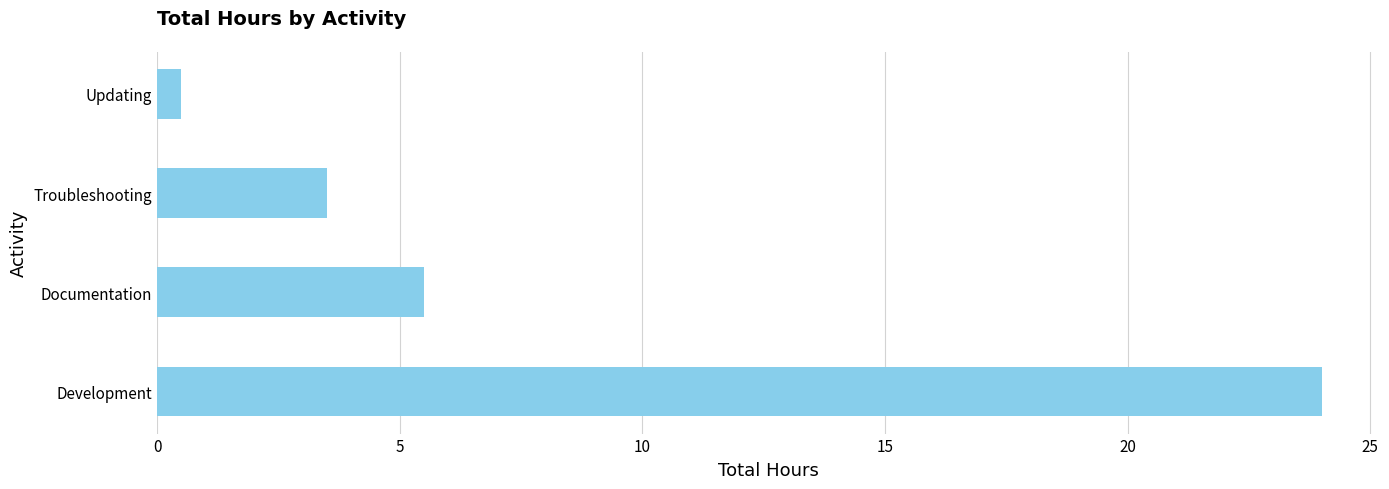

The value at Documentation is 5.5. True or false?

True